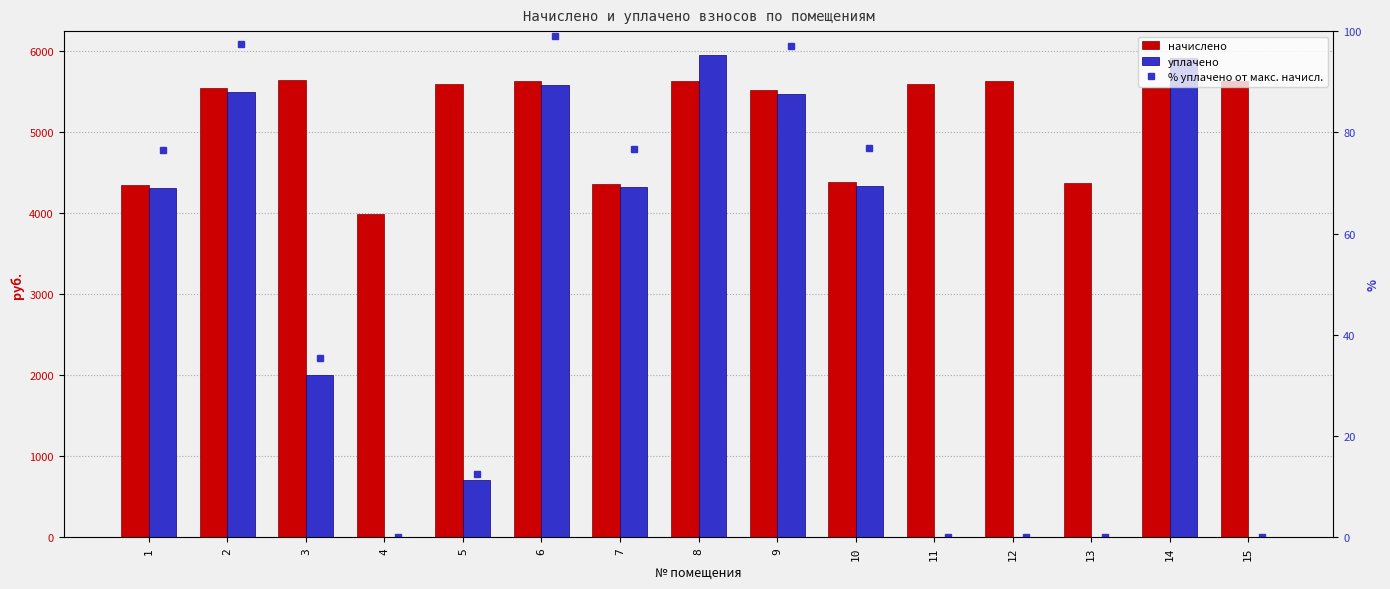

What is the difference between the highest and lowest values at 15?

5625.2